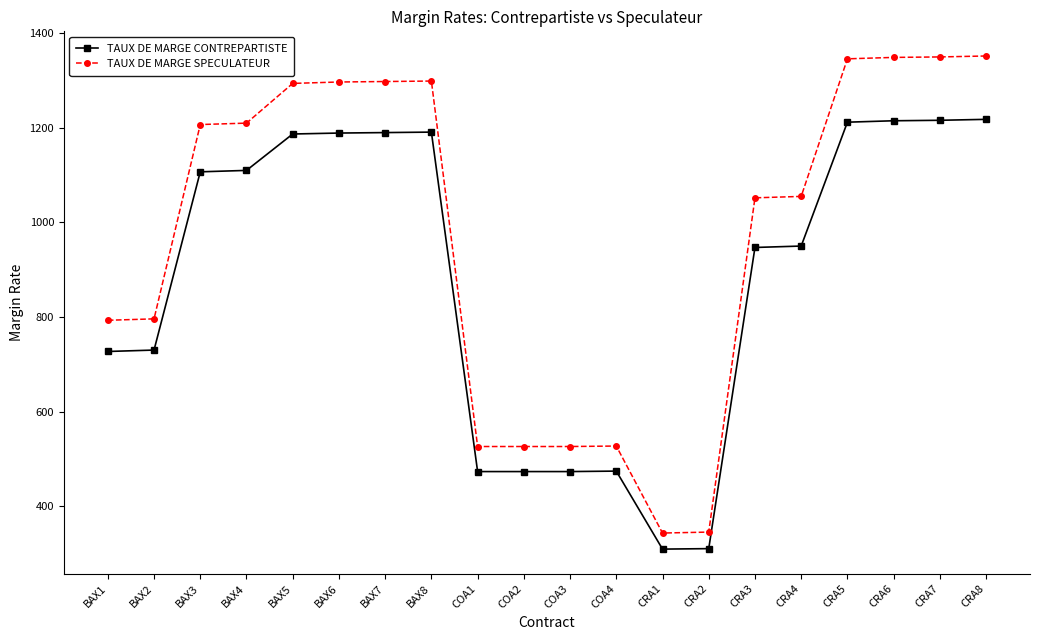

In TAUX DE MARGE SPECULATEUR, how many points are higher than both neighbors (excluding endpoints)?

2